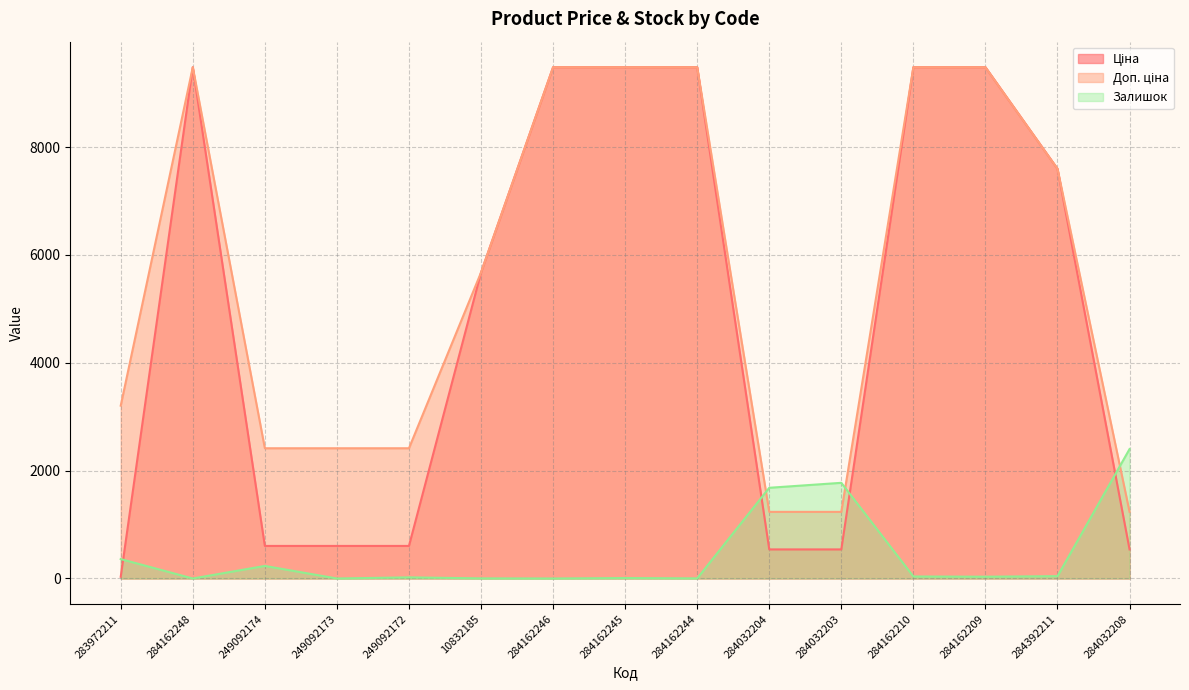

The Залишок series shows 1.0 at 10832185. True or false?

False